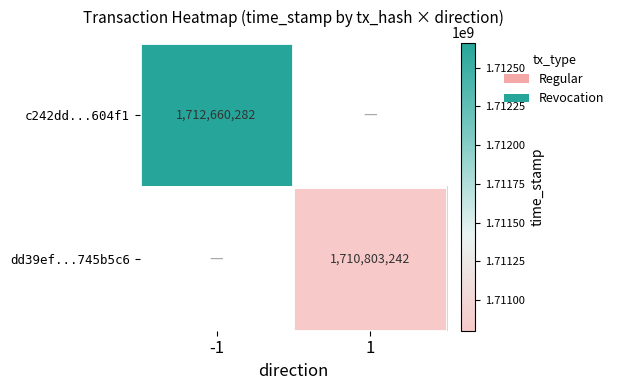

True or false: dd39ef...745b5c6 has a value of 1710803242 at 1.

True